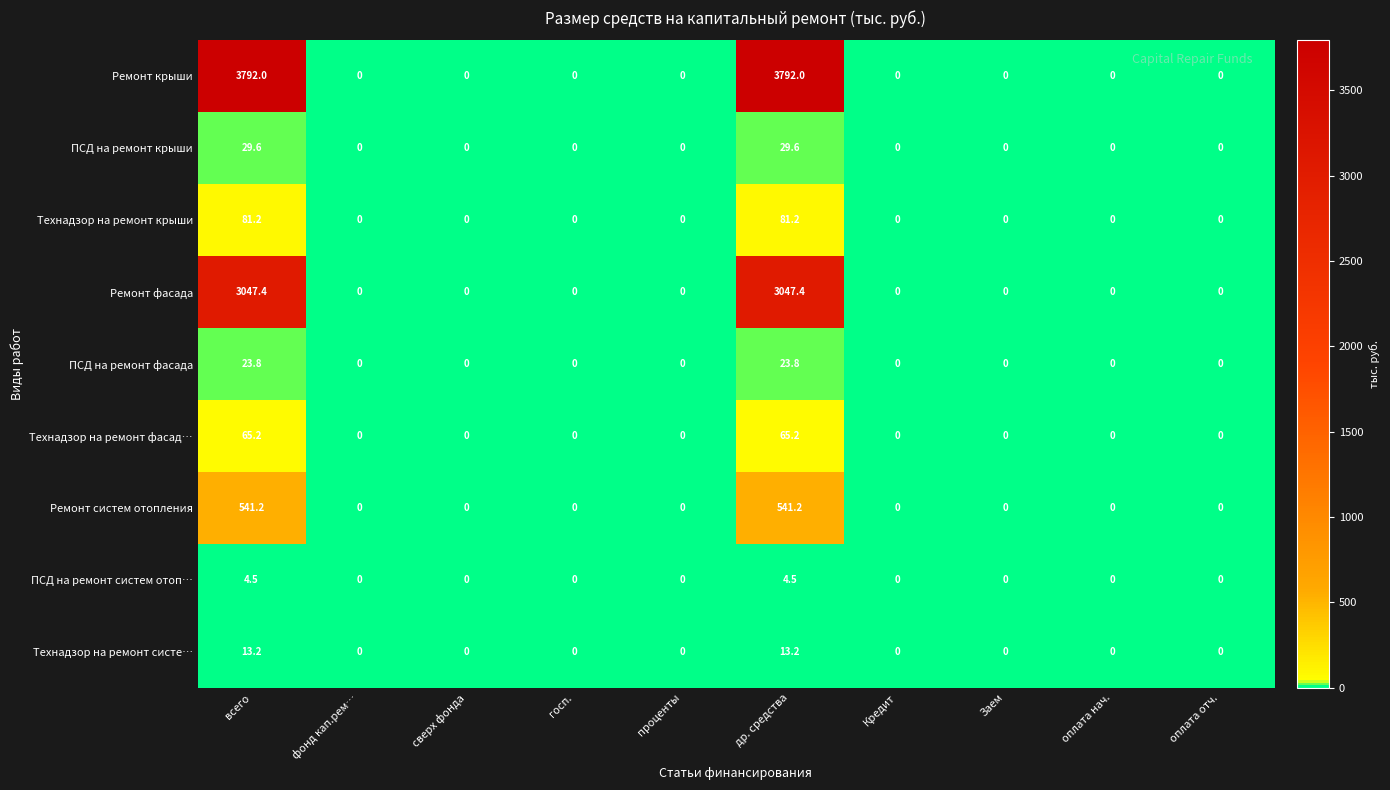

How many data points does each series have?

10